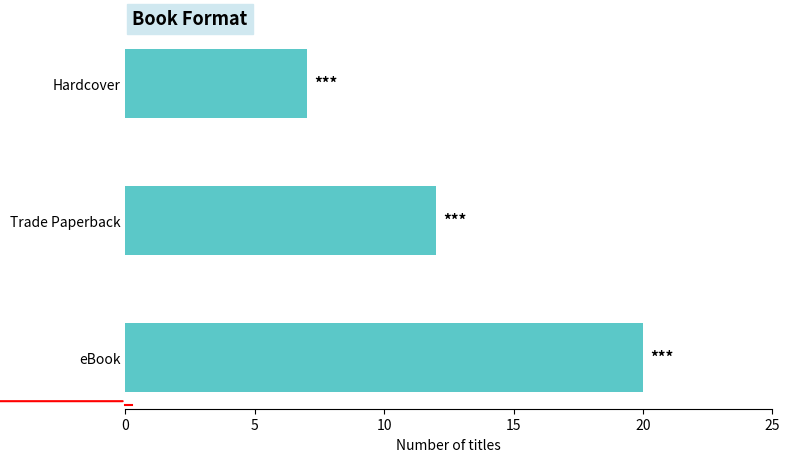

At which category does the chart reach its minimum across all series?

Hardcover